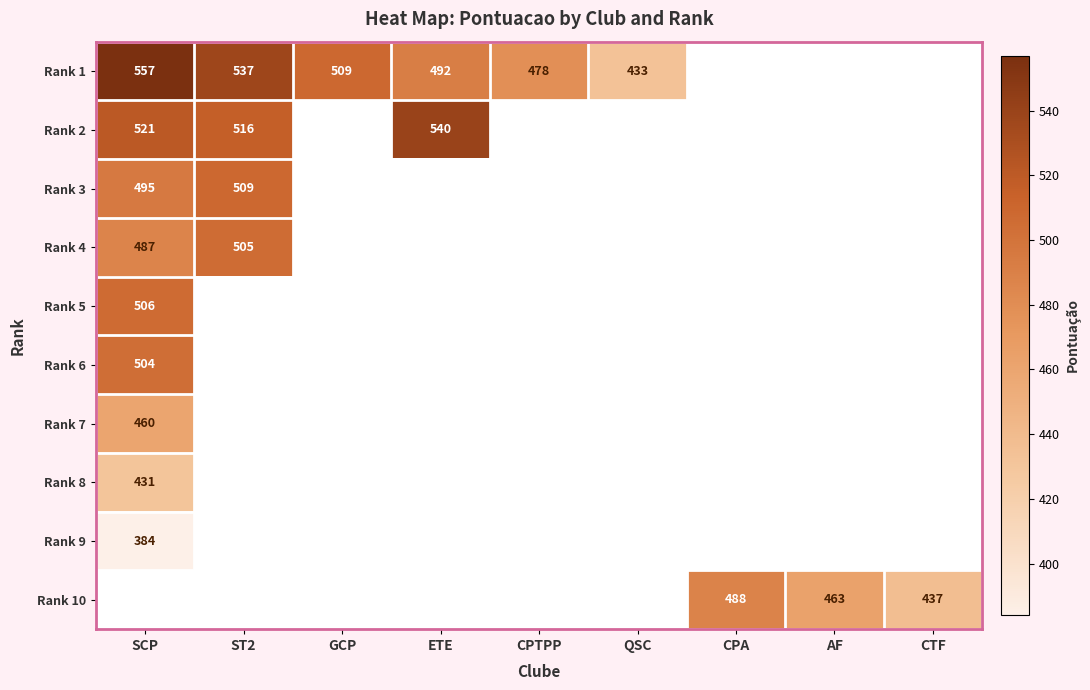

What is the sum of the Rank 1 values at CPTPP and SCP?

1035